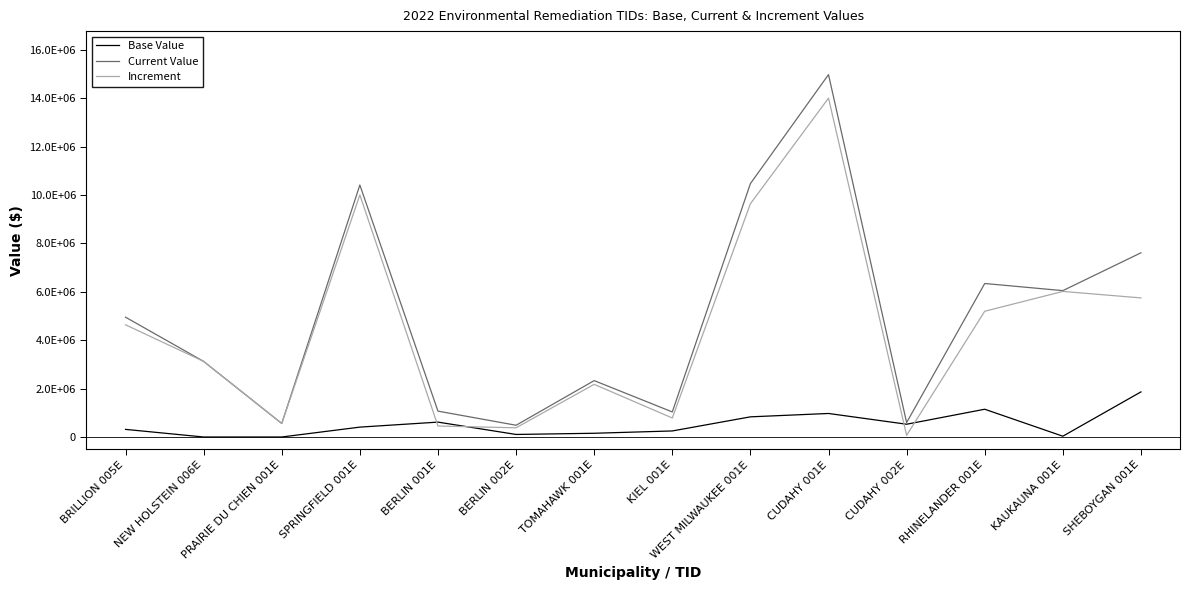

What is the average value of the Current Value series?

5003293